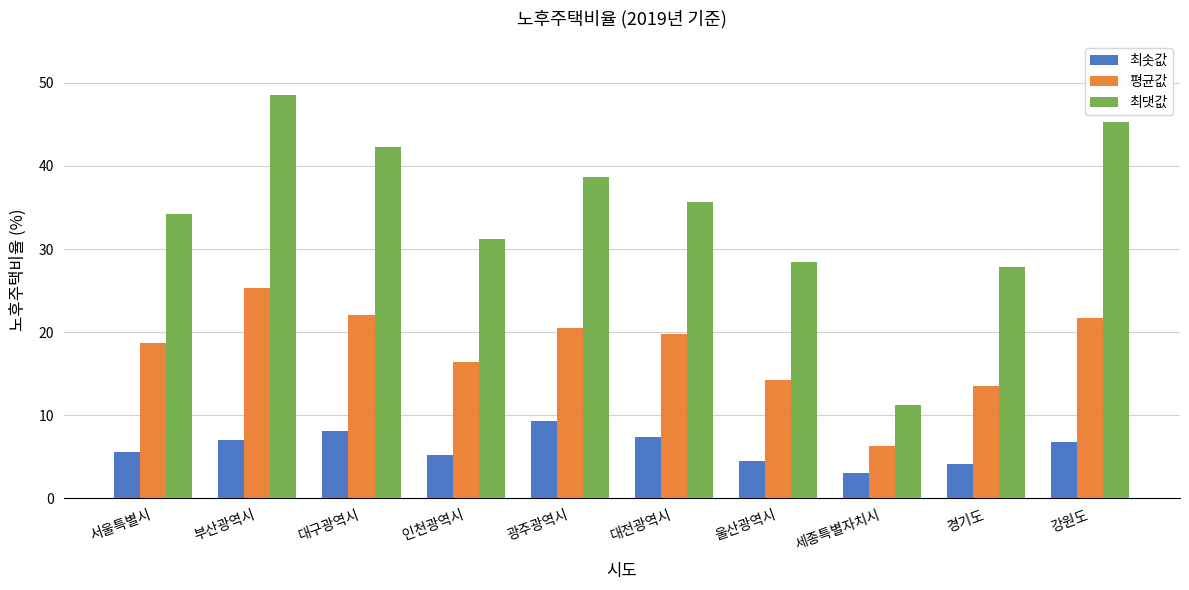

The 최댓값 series shows 42.3 at 대구광역시. True or false?

True